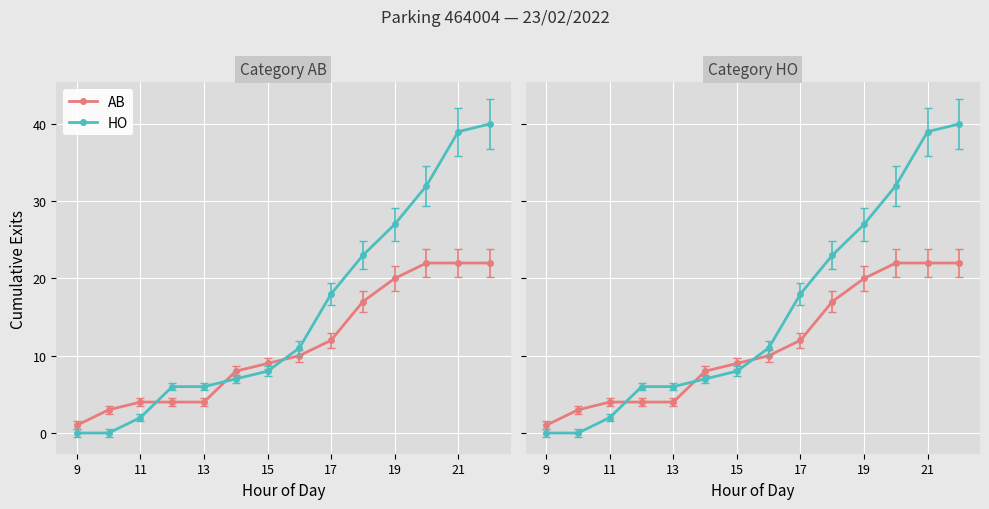

Which series has the largest total across all categories?

HO